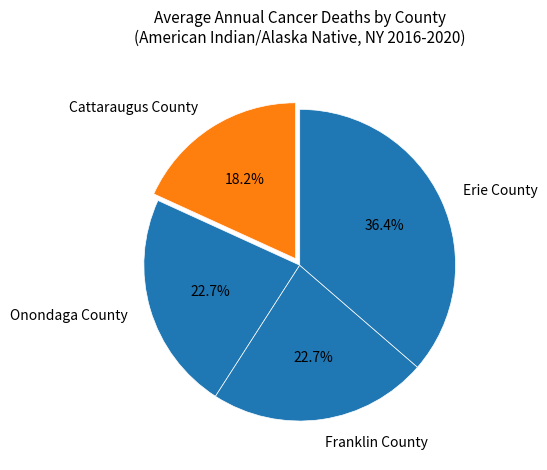

Combined, do Erie County and Cattaraugus County account for over 50%?

Yes